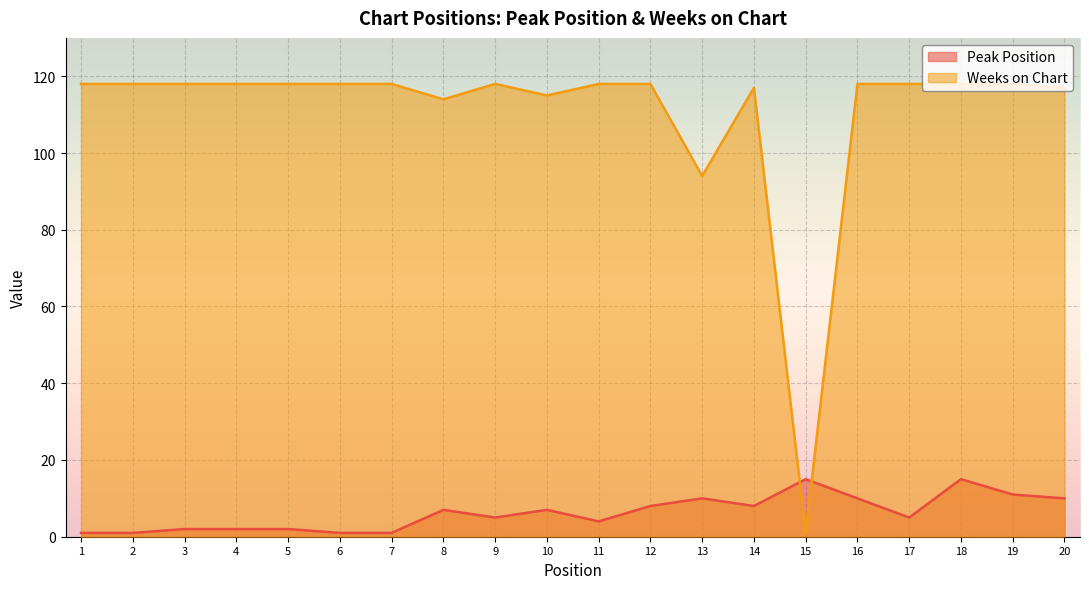

What is the sum of the Peak Position values at 6 and 8?

8